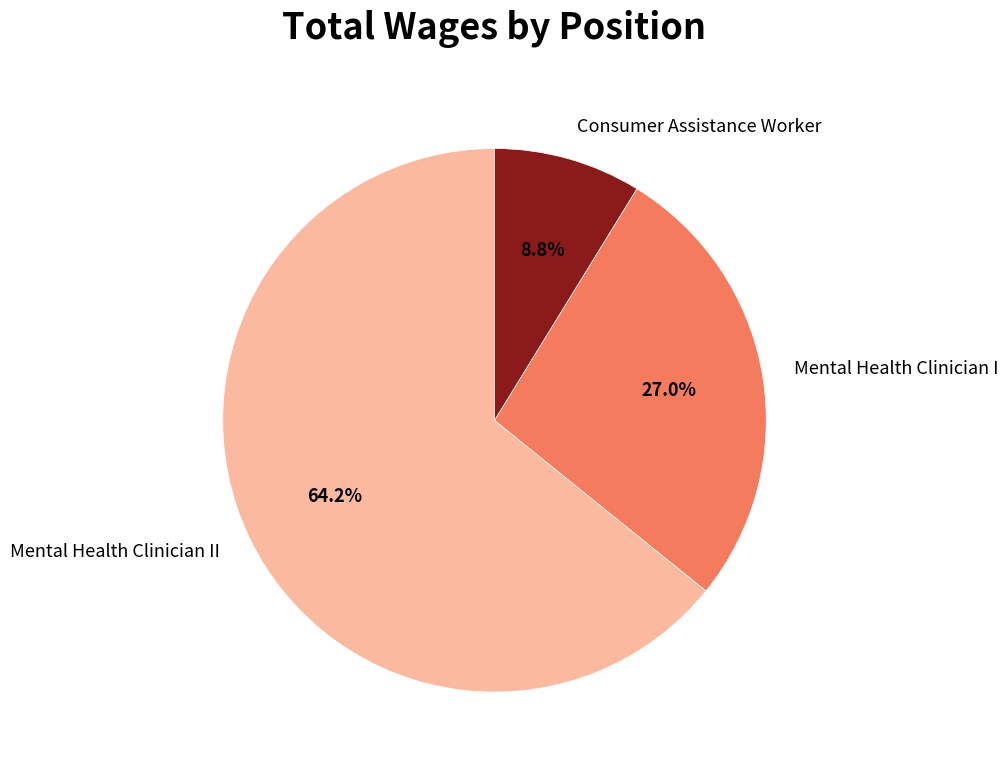

To the nearest percent, what portion does Mental Health Clinician I represent?

27%